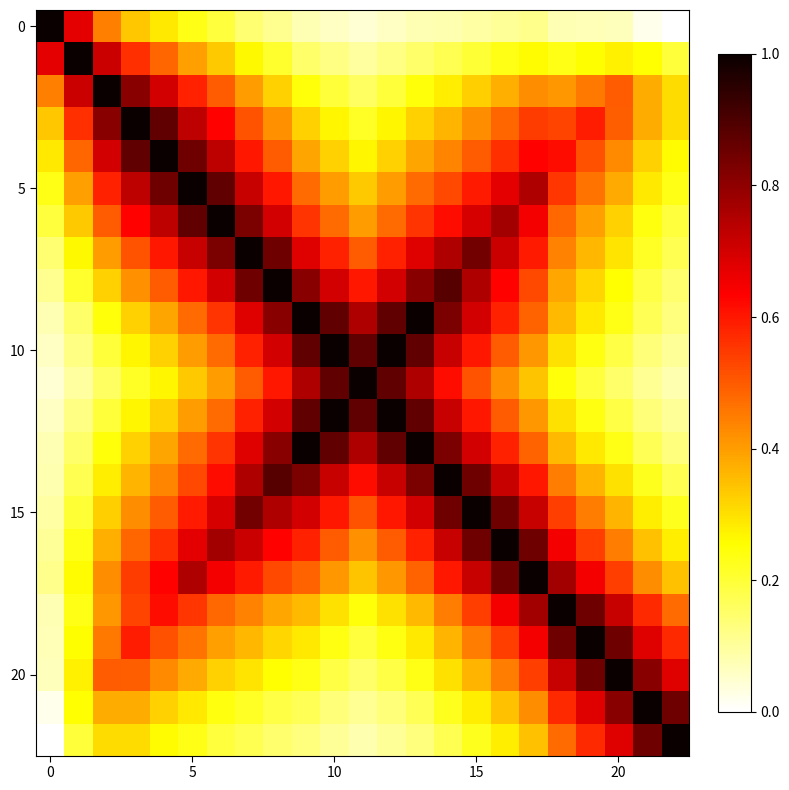

At how many categories does at least one series exceed 0?

23